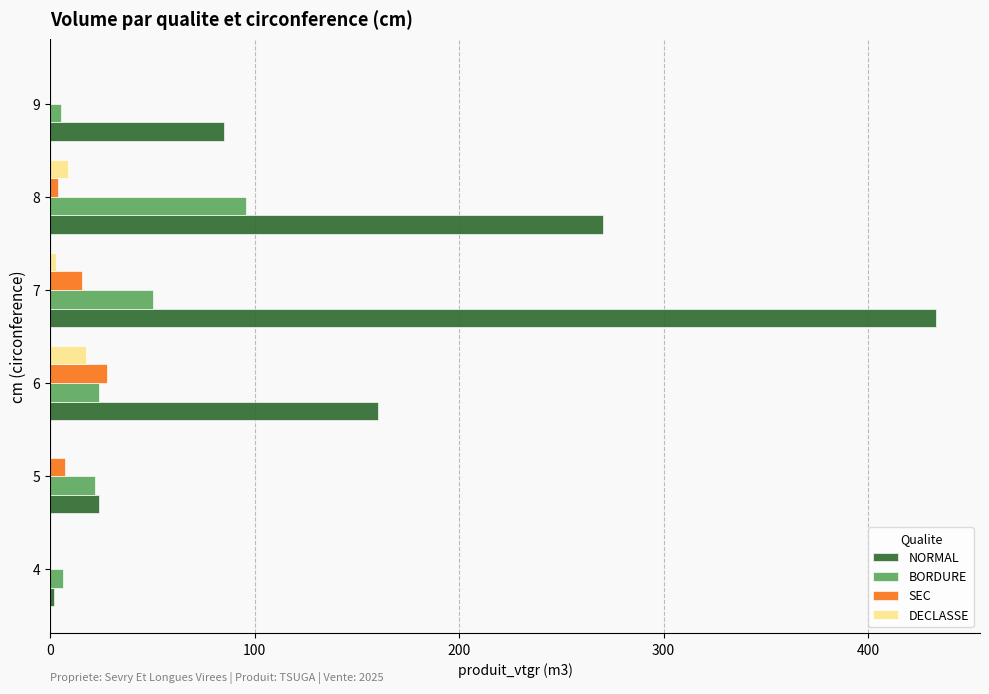

What is the maximum value shown in the chart?

433.0